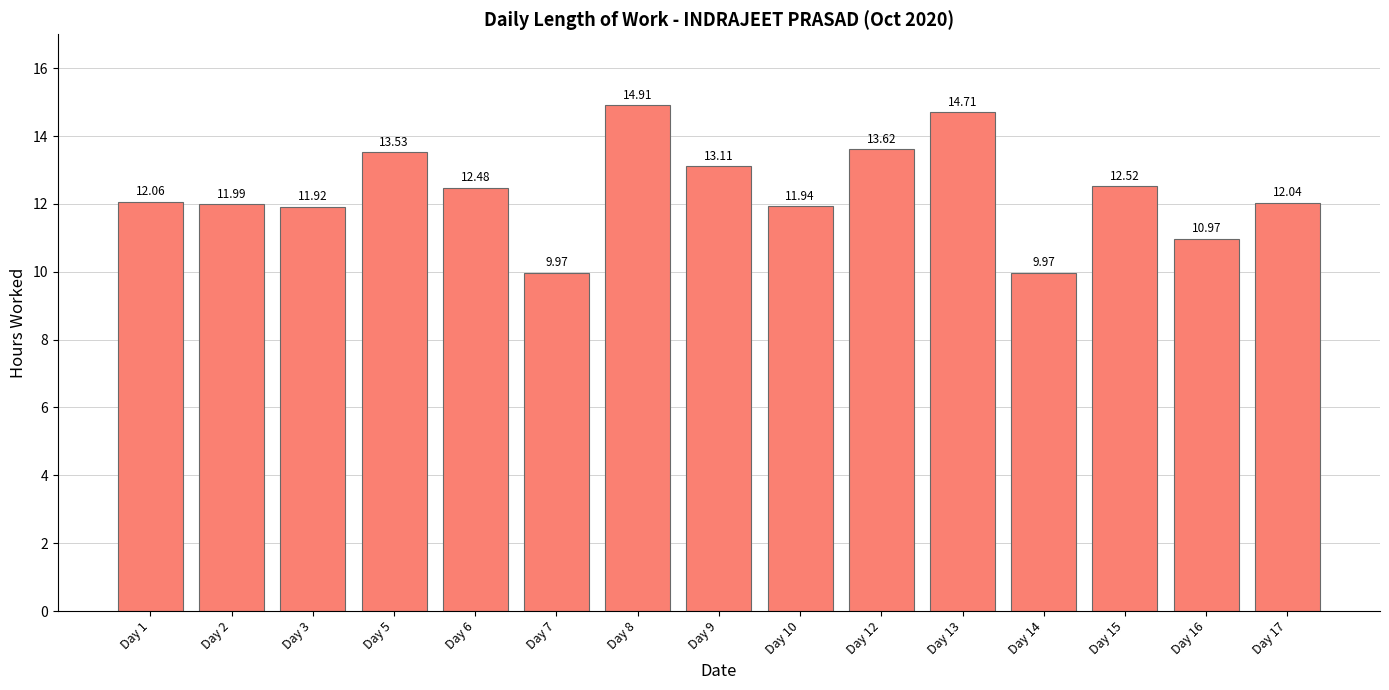

What is the difference between the maximum and minimum values?

4.9